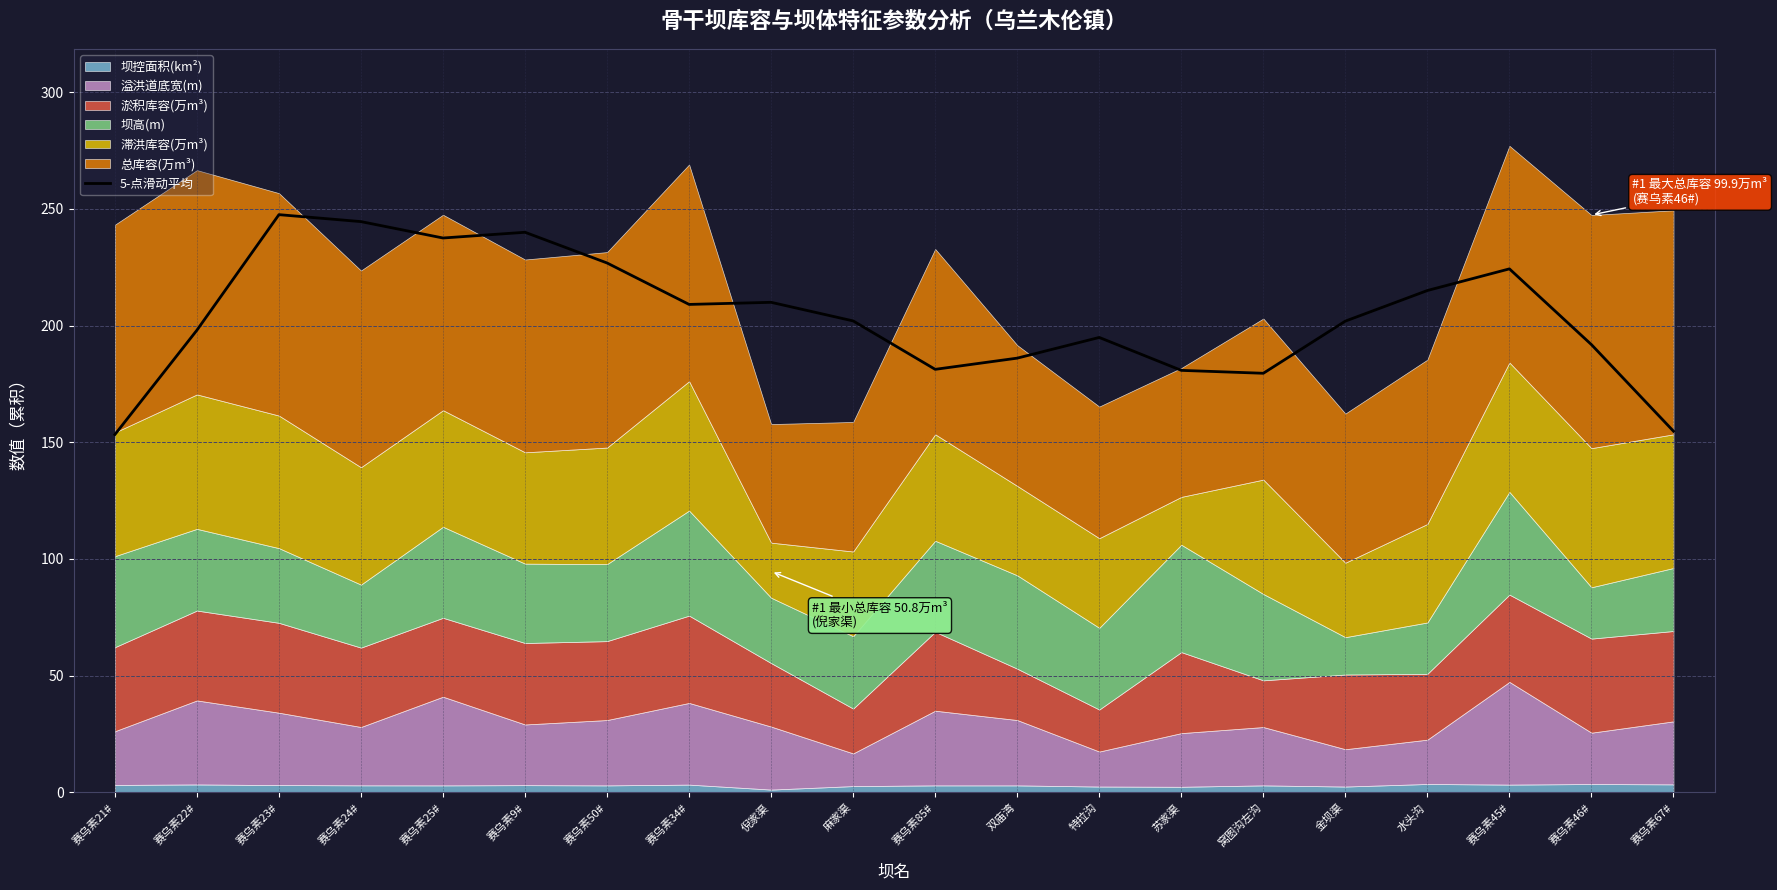

The chart shows a value of 89.6 at 赛乌素21#. True or false?

False